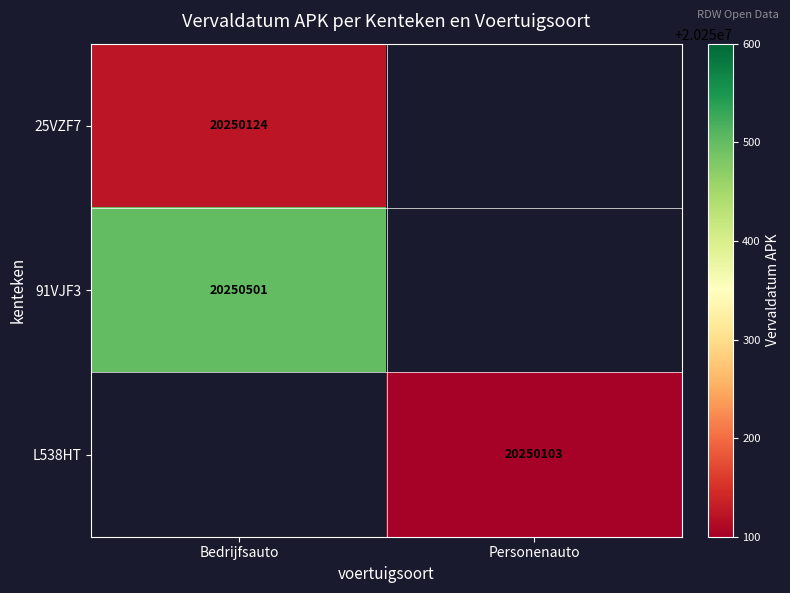

The 25VZF7 series shows 7779370 at Bedrijfsauto. True or false?

False